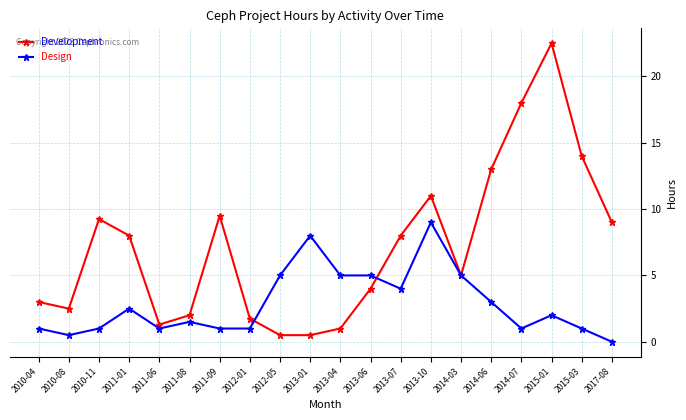

The Design series shows 7.5 at 2012-05. True or false?

False